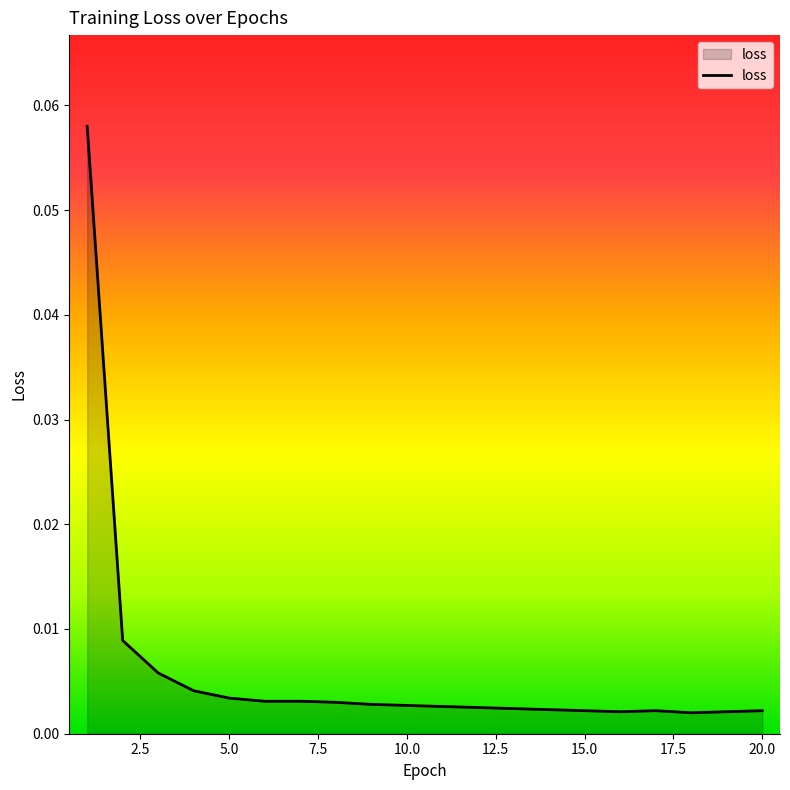

Does the chart have visible grid lines?

No